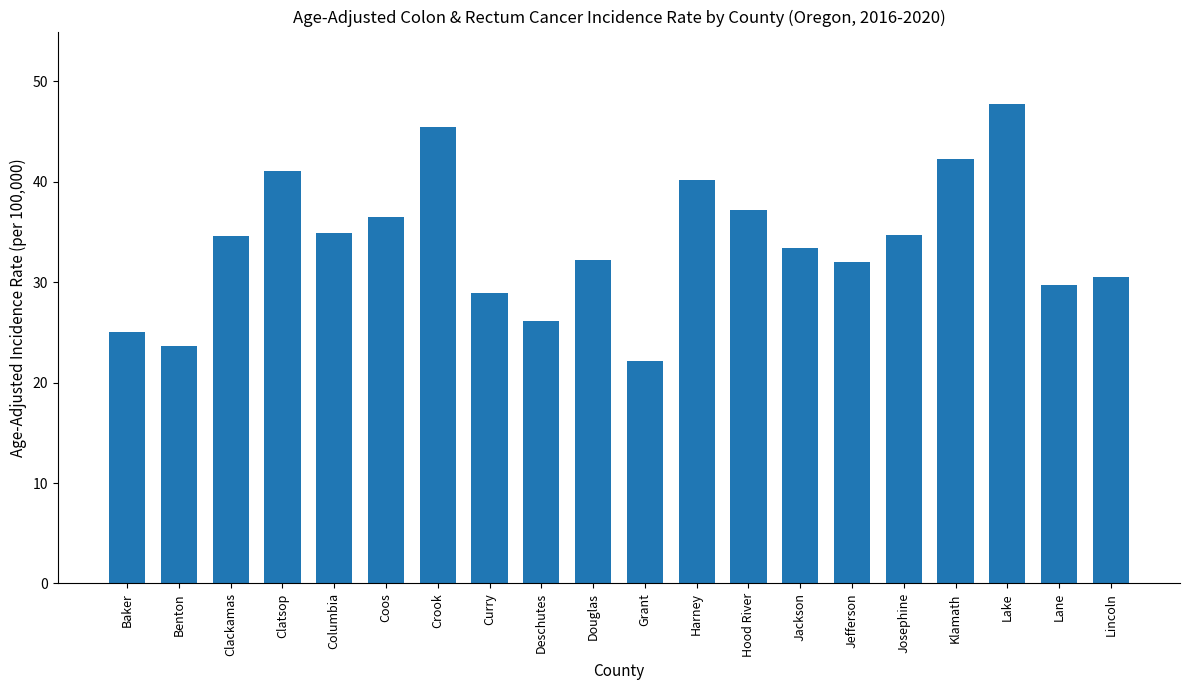

What is the maximum value shown in the chart?

47.8